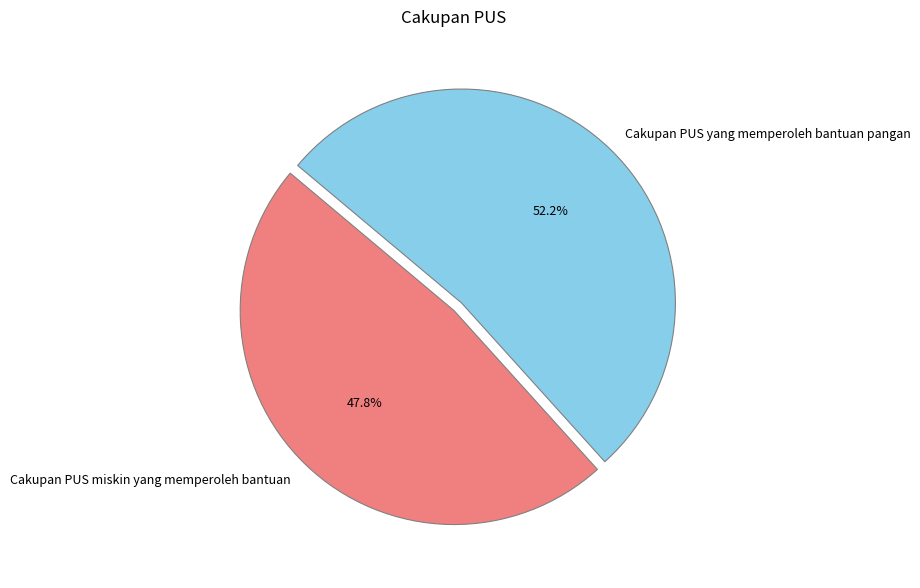

What portion of the pie excludes Cakupan PUS yang memperoleh bantuan pangan?

47.8%